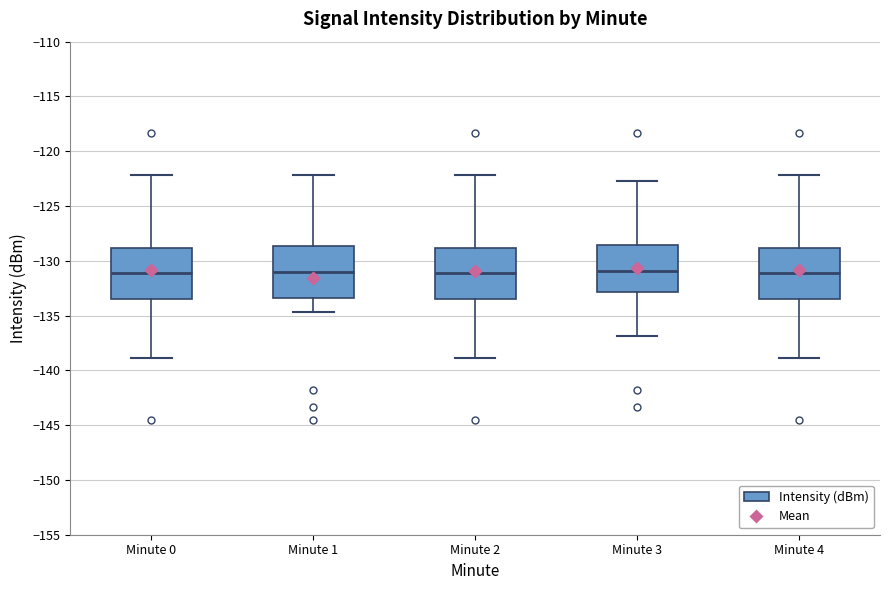

Reading left to right, transcribe this box plot: for each box, give where its median line is, the range the box spans, and where its two whiskers end, as read against the y-axis. The values are not printed on the chart, so give them approximately, as read against the axis.

Minute 0: median -131.0, box -133.5 to -129.0, whiskers -139.0 to -122.0
Minute 1: median -131.0, box -133.5 to -128.5, whiskers -134.5 to -122.0
Minute 2: median -131.0, box -133.5 to -129.0, whiskers -139.0 to -122.0
Minute 3: median -131.0, box -133.0 to -128.5, whiskers -137.0 to -122.5
Minute 4: median -131.0, box -133.5 to -129.0, whiskers -139.0 to -122.0